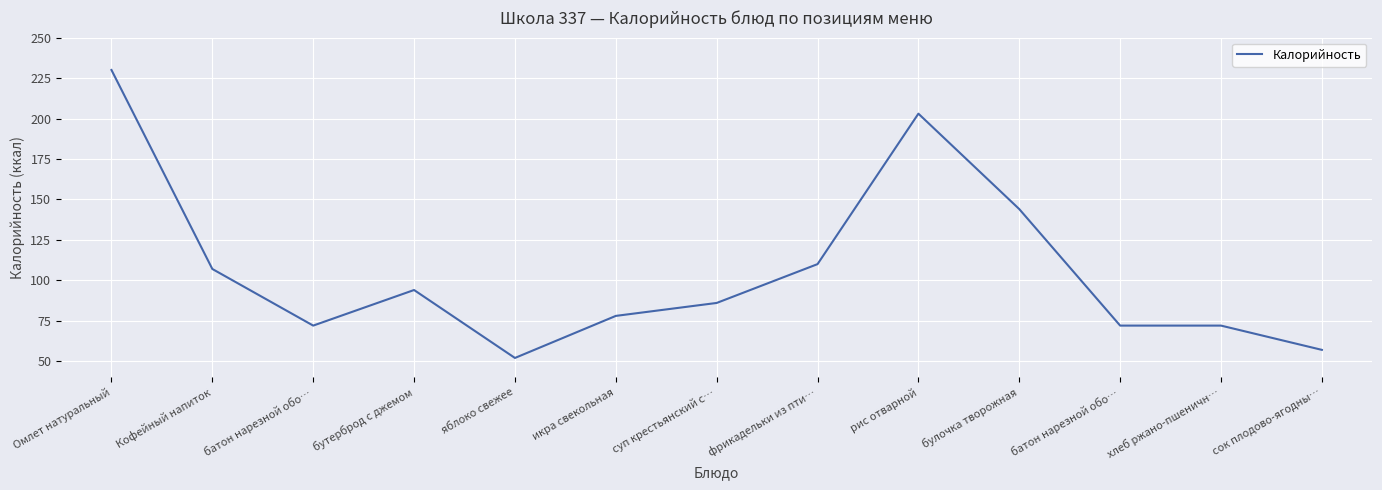

How many lines are shown in the chart?

1